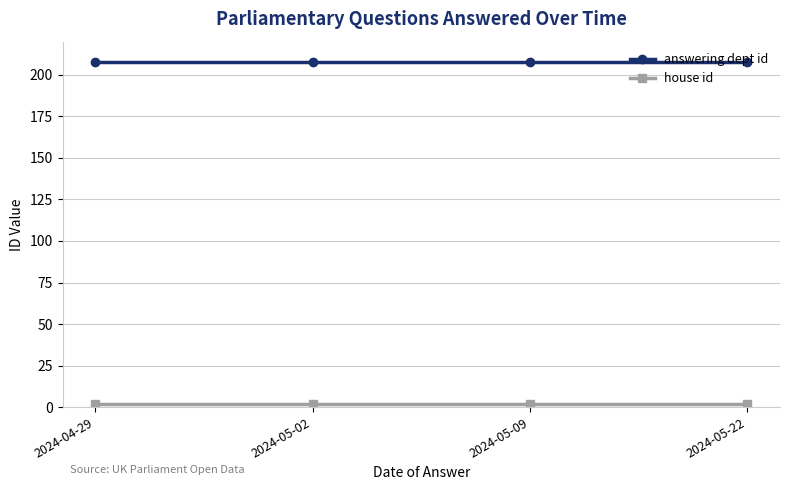

What is the minimum value shown in the chart?

2